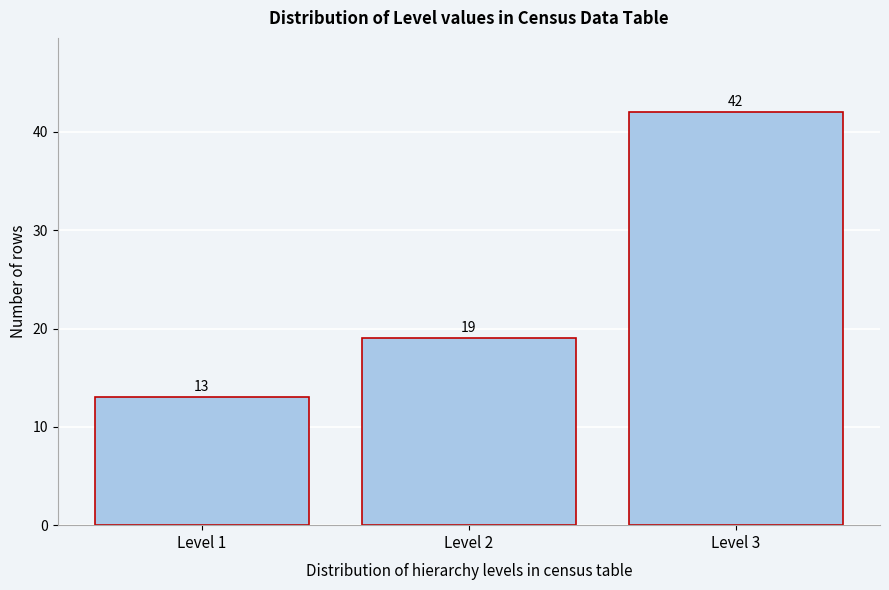

Reading left to right, extract all data points from this chart.

13	19	42